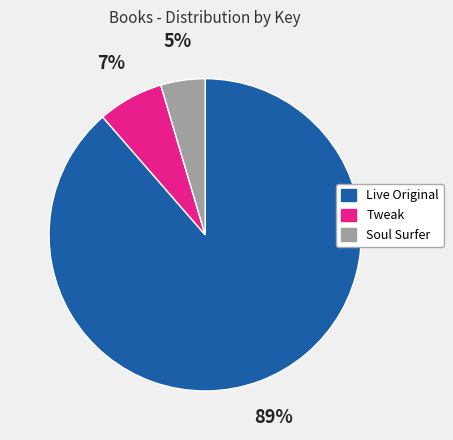

Is the sum of Tweak and Live Original greater than half?

Yes